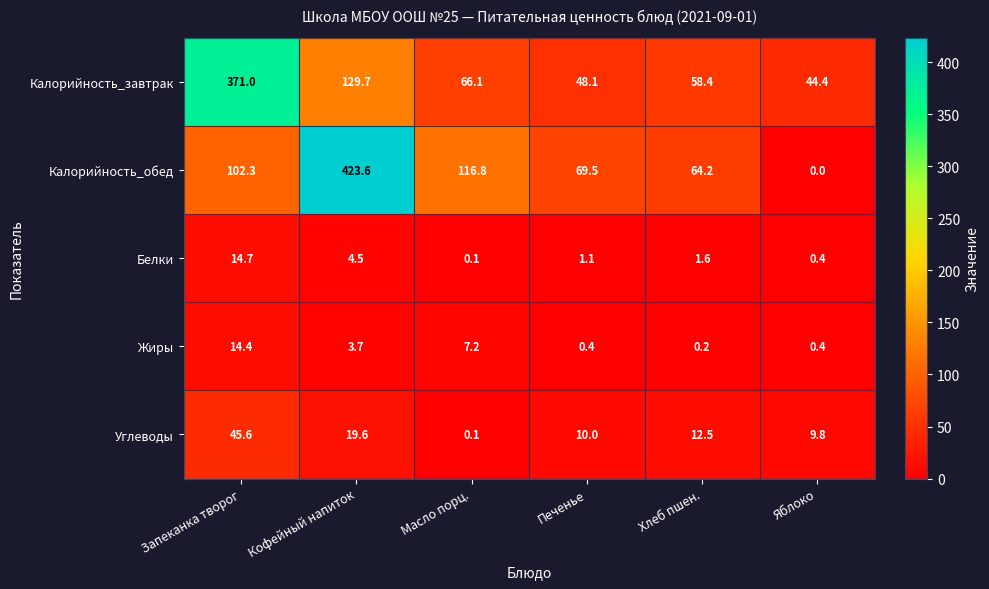

Which series has the largest range (max minus min)?

Калорийность_обед